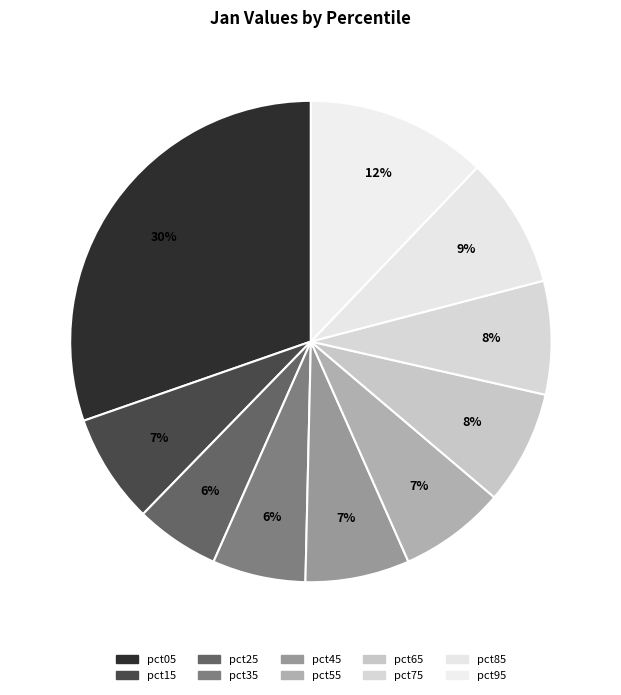

Which has a higher value, pct25 or pct95?

pct95